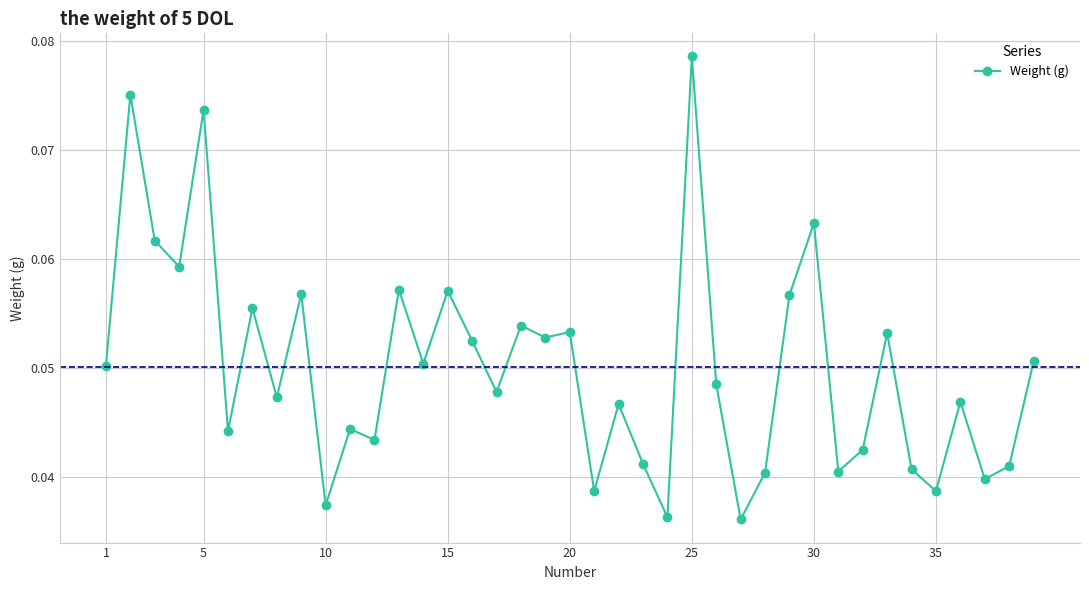

True or false: the data has more than 0 interior local peaks.

True